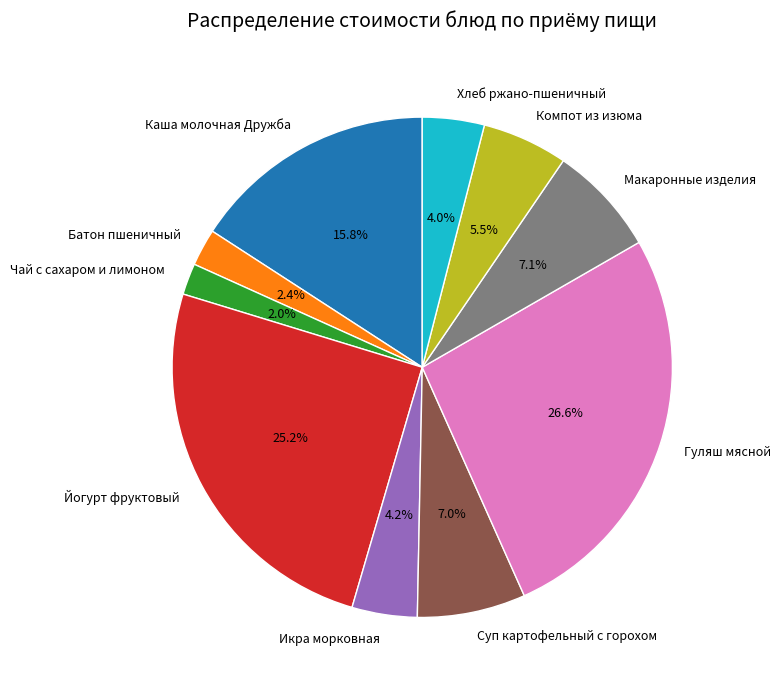

How many segments does this pie chart have?

10